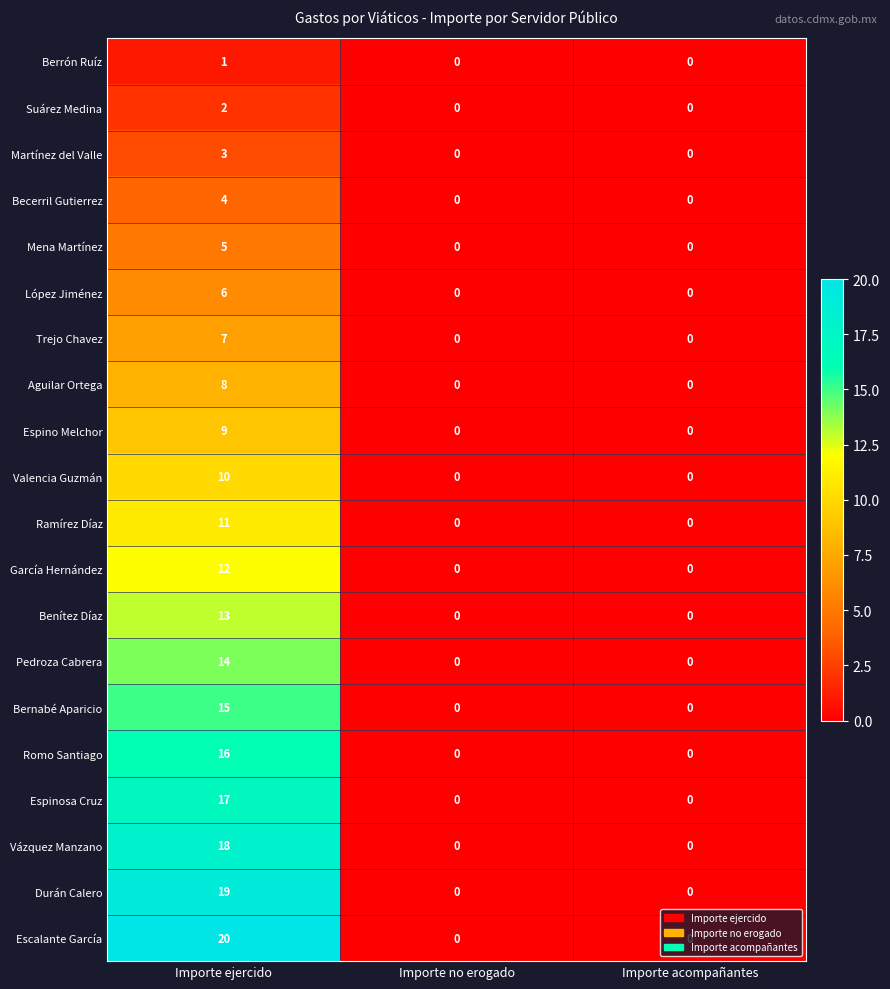

What is the maximum value shown in the chart?

20